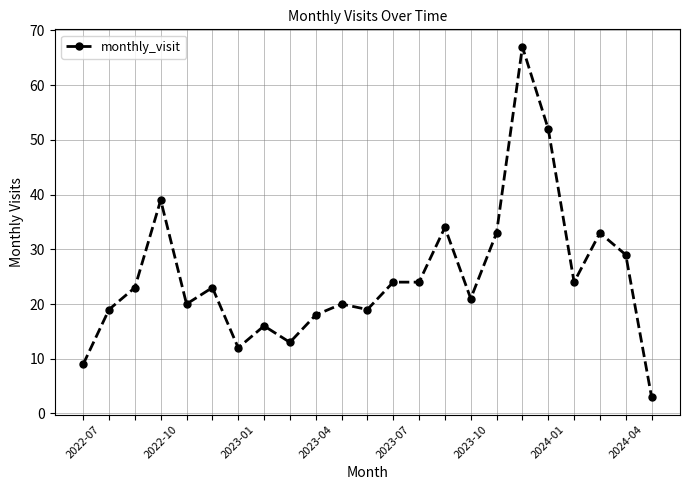

What is the sum of all values?

575